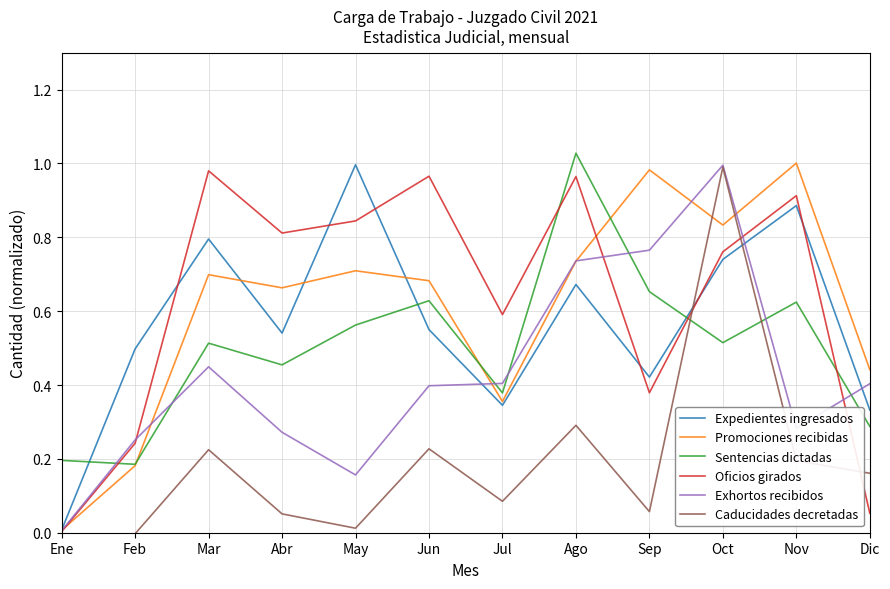

Which series changed the most between Feb and Sep?

Promociones recibidas